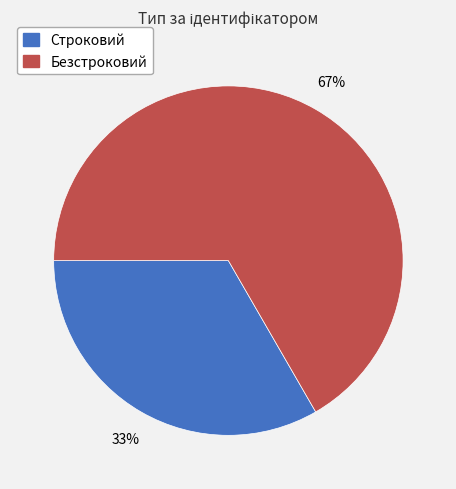

What is the smallest slice in the pie chart?

Строковий